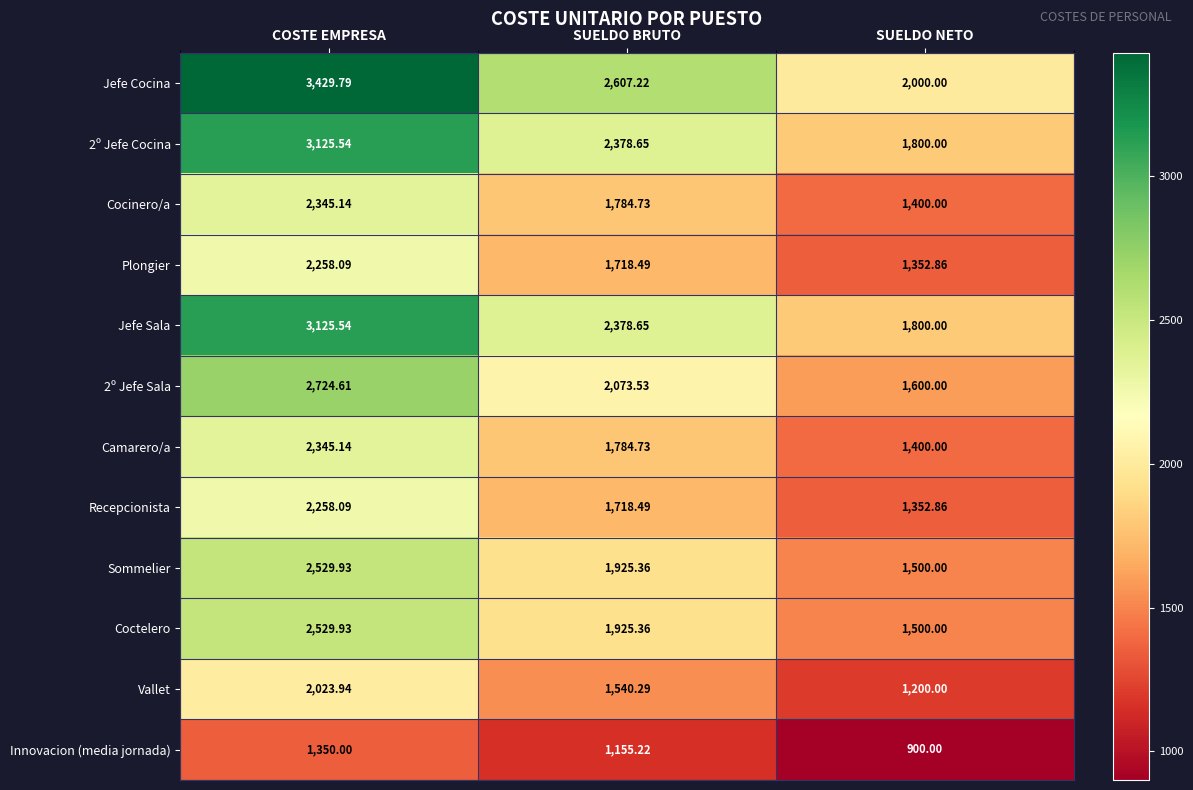

Which series has the widest spread of values?

Jefe Cocina